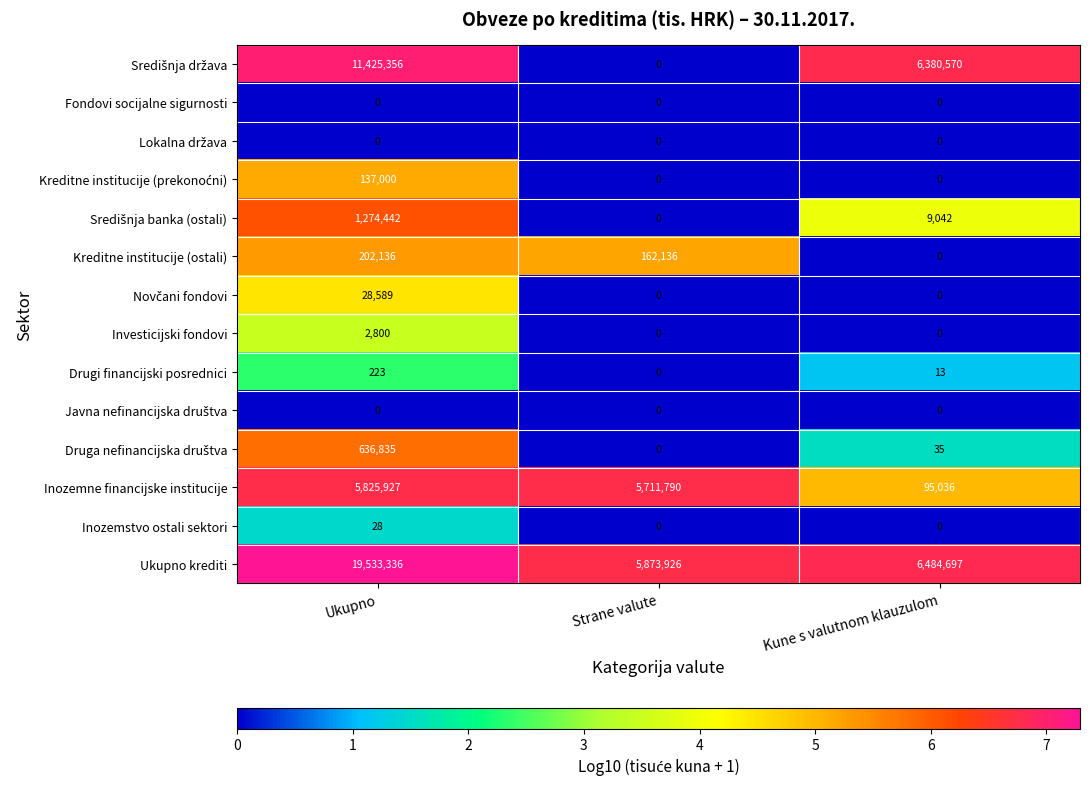

What is the greatest value displayed?

19533336